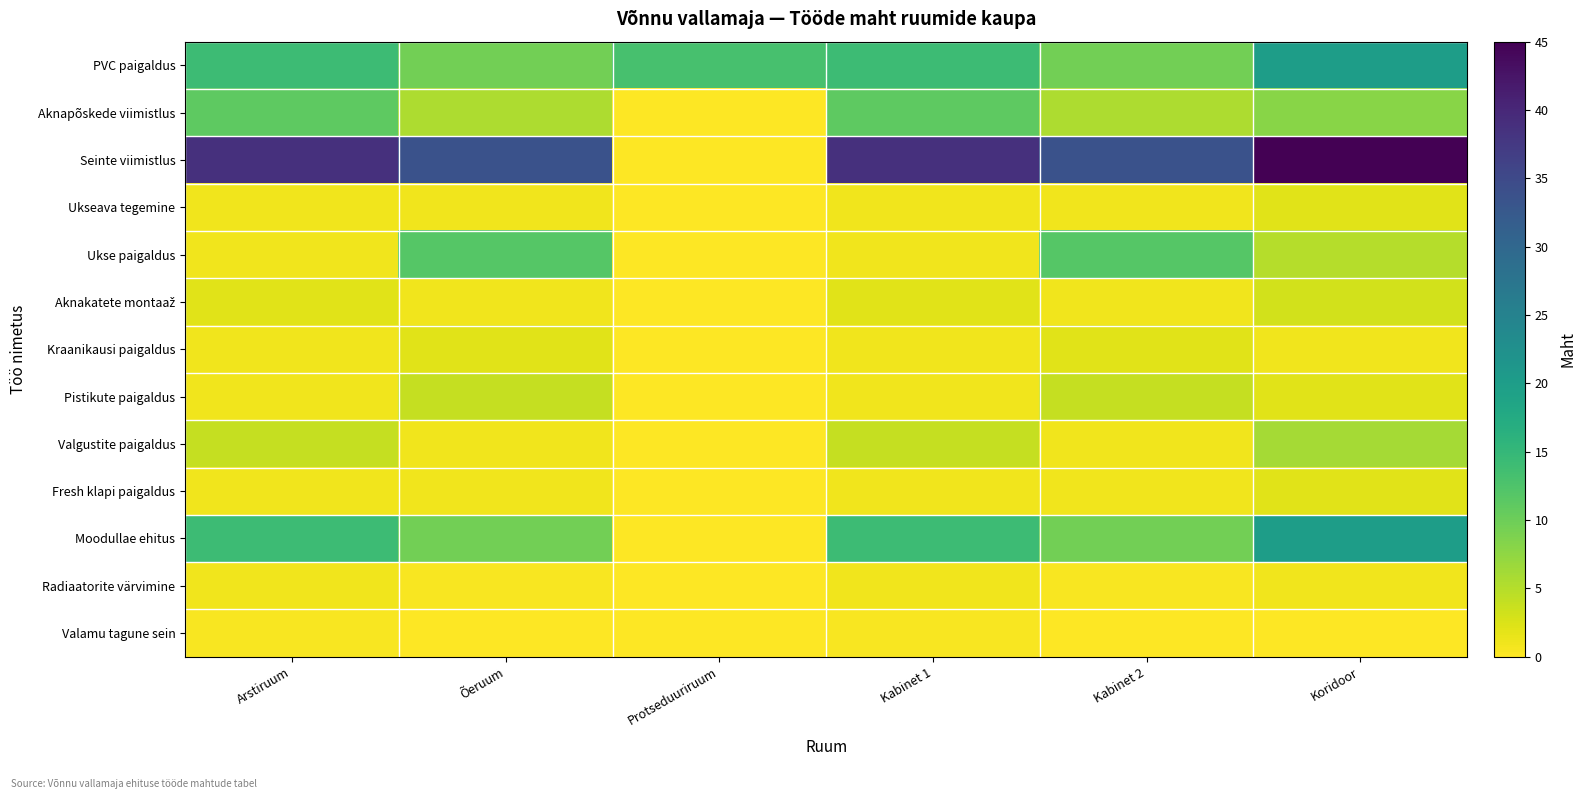

Which category has the highest value across all series?

Koridoor